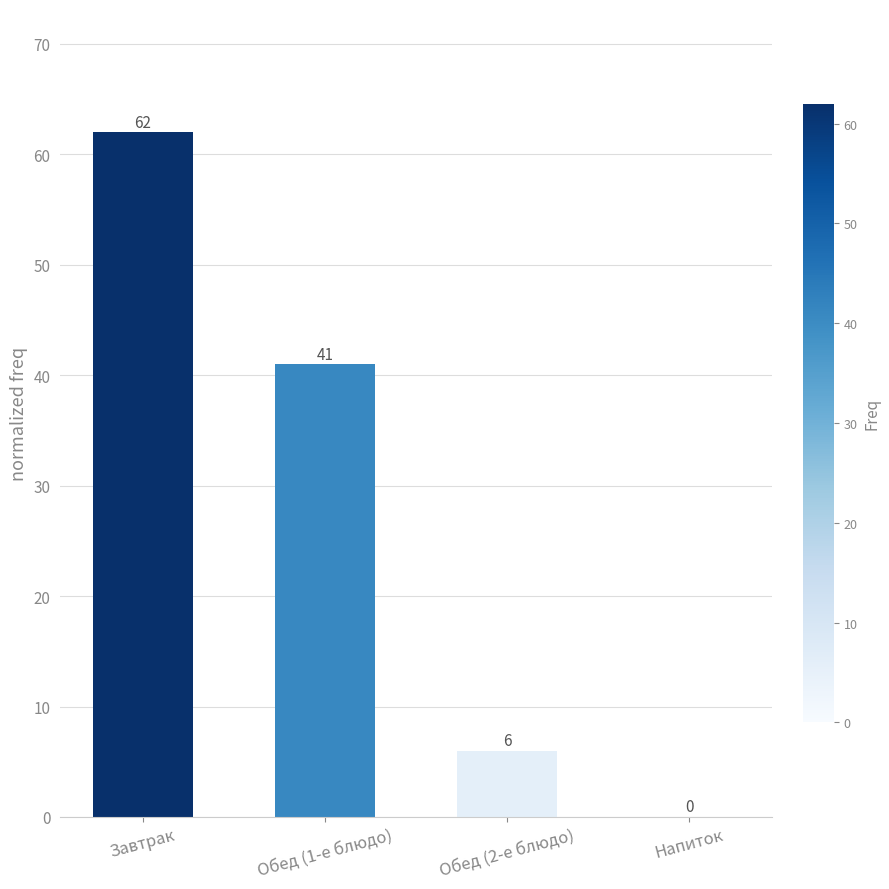

Which label corresponds to the largest value in the chart?

Завтрак